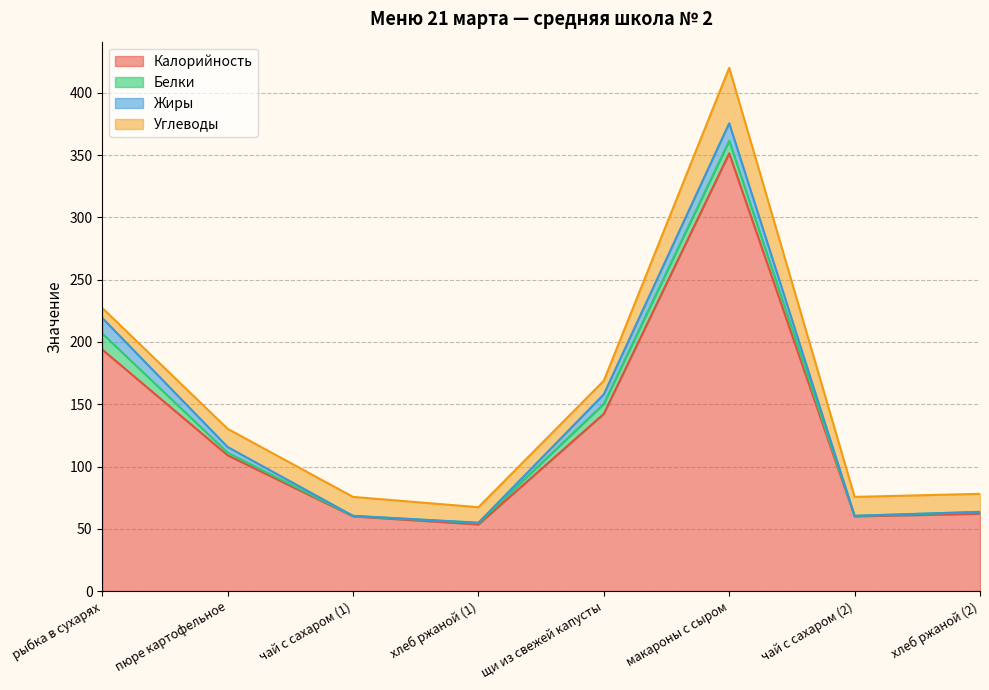

What is the average value of the Жиры series?

4.9